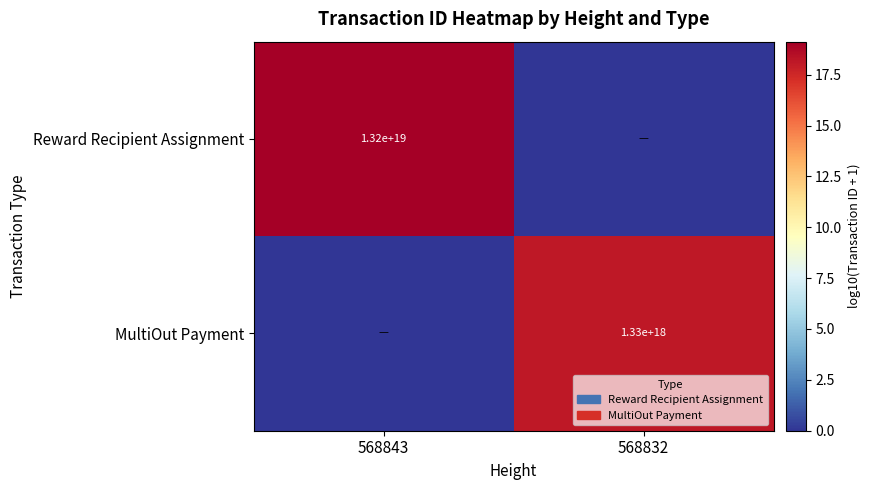

Is it true that MultiOut Payment equals 1330000000000000000 at 568832?

True